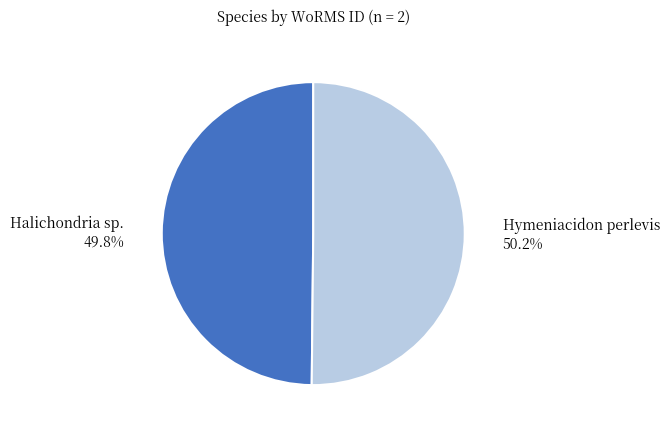

To the nearest percent, what is the combined percentage of Hymeniacidon perlevis and Halichondria sp.?

100%